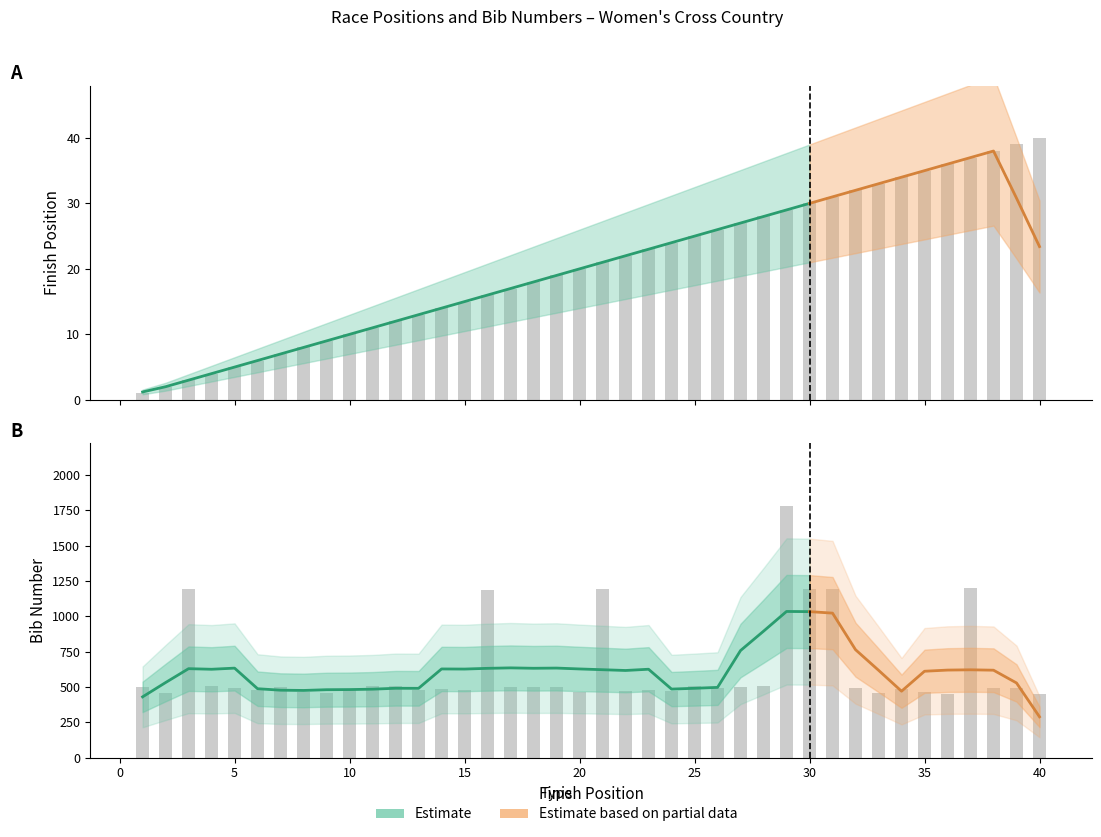

At which category is the sum across all series the highest?

29